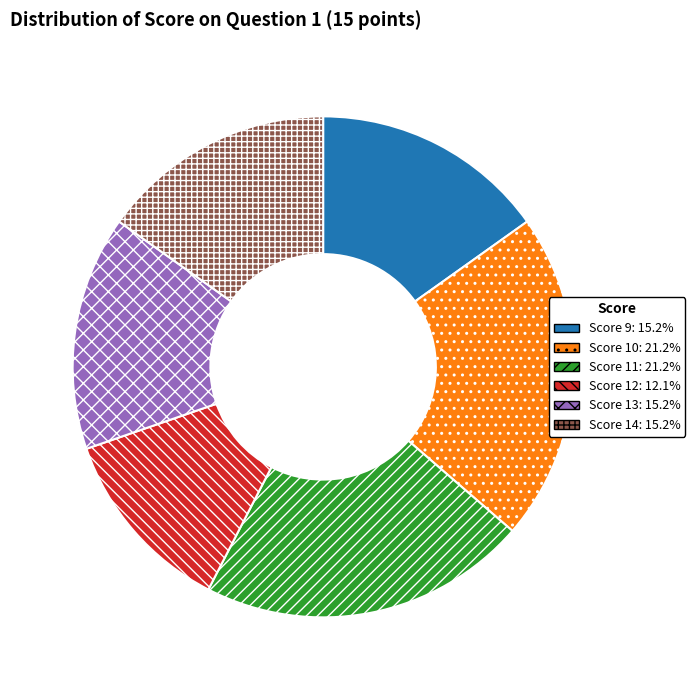

Is there any slice that represents more than half of the pie?

No